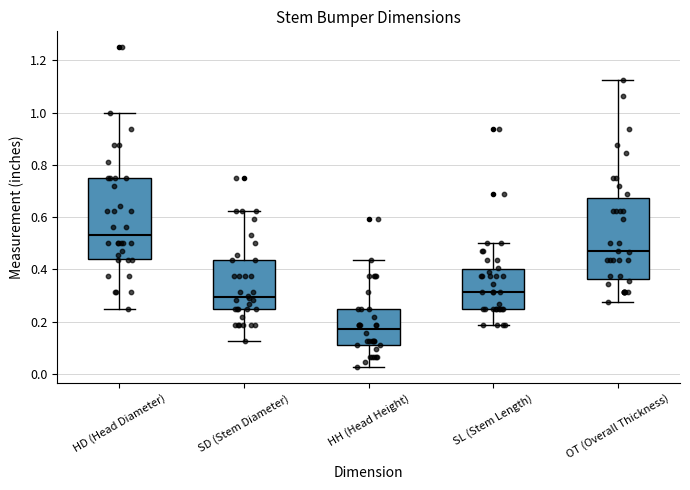

Reading left to right, read every box against the y-axis: the position of its median line, the range the box covers, and the ends of its whiskers. The values are not printed on the chart, so give them approximately, as read against the axis.

HD (Head Diameter): median 0.54, box 0.44 to 0.76, whiskers 0.26 to 1.00
SD (Stem Diameter): median 0.30, box 0.26 to 0.44, whiskers 0.12 to 0.62
HH (Head Height): median 0.18, box 0.10 to 0.26, whiskers 0.02 to 0.44
SL (Stem Length): median 0.32, box 0.26 to 0.40, whiskers 0.18 to 0.50
OT (Overall Thickness): median 0.46, box 0.36 to 0.68, whiskers 0.28 to 1.12